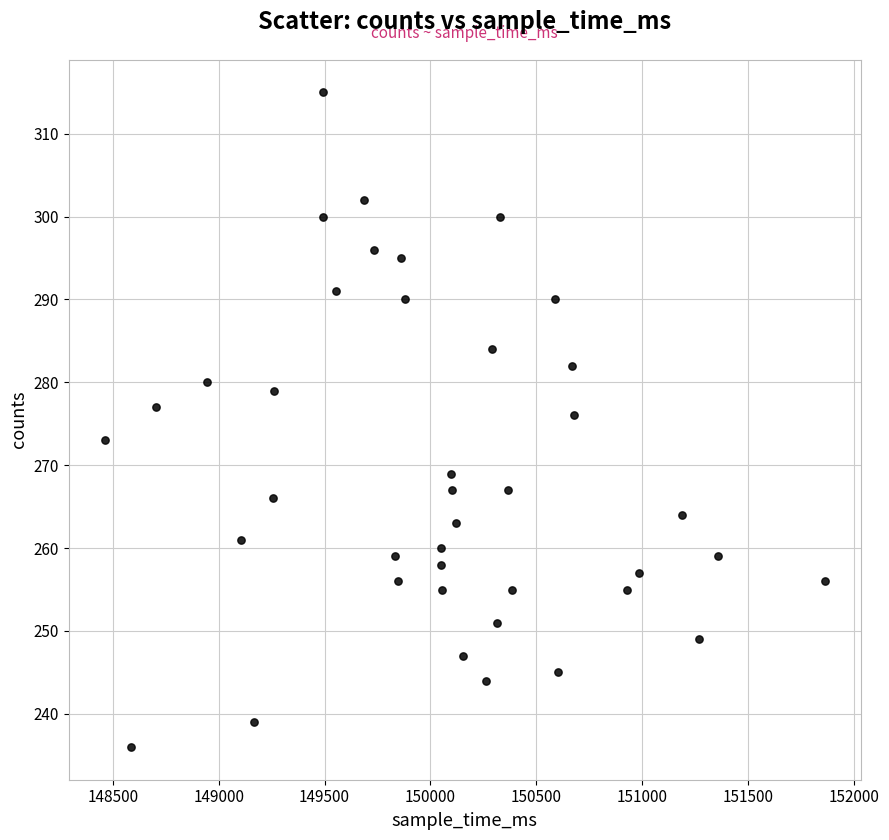

What Y value in the scatter plot is closest to 275?

276